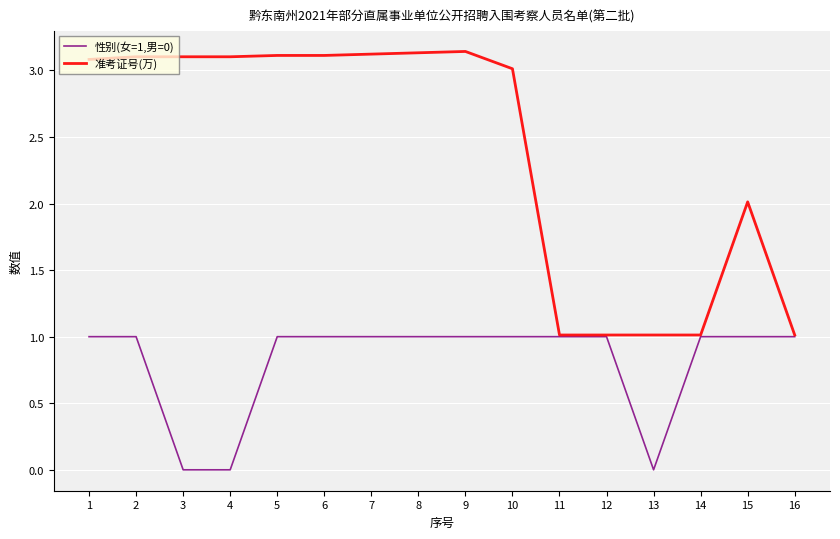

What is the maximum value for 性别(女=1,男=0)?

1.0